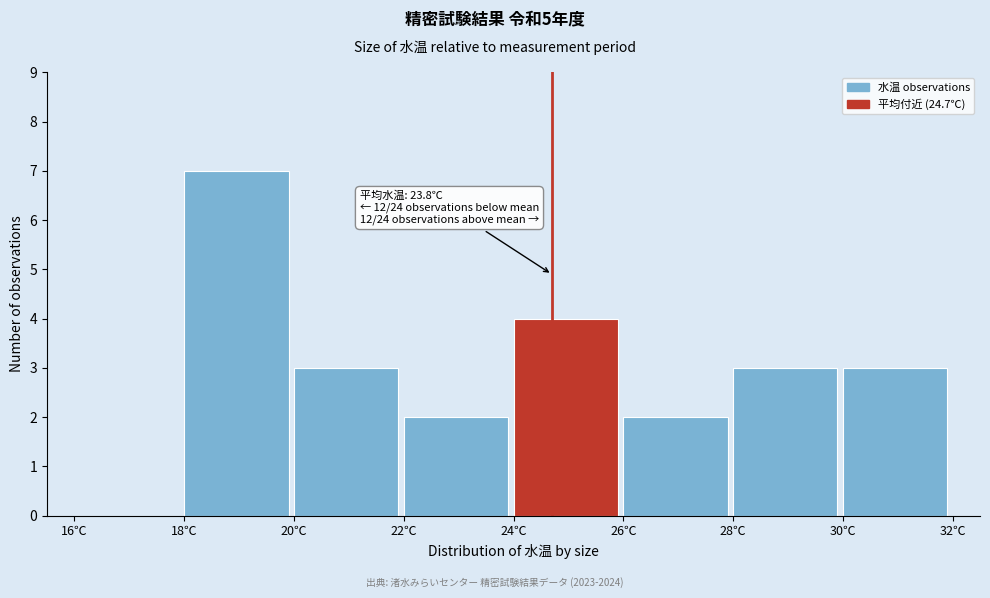

Which range on the x-axis has the tallest bar?

18 to 20